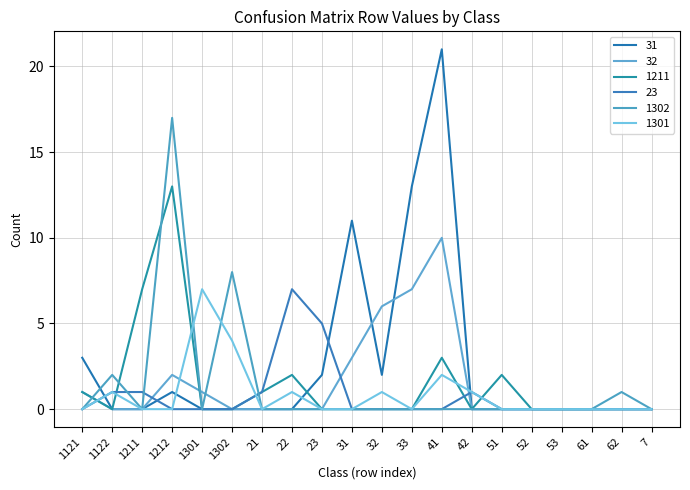

Does the chart have visible grid lines?

Yes